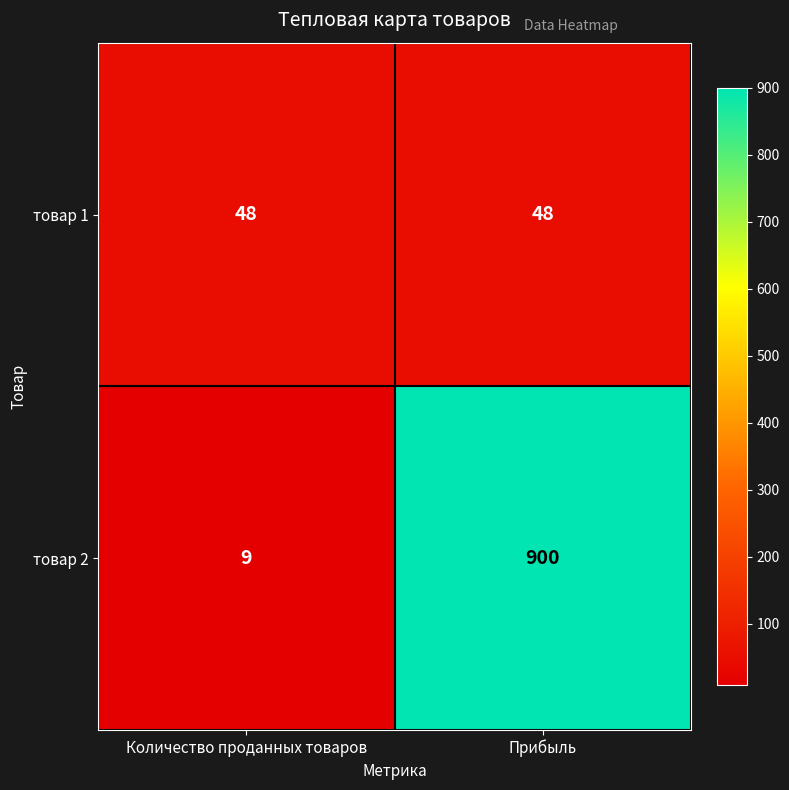

At how many categories does at least one series exceed 130?

1